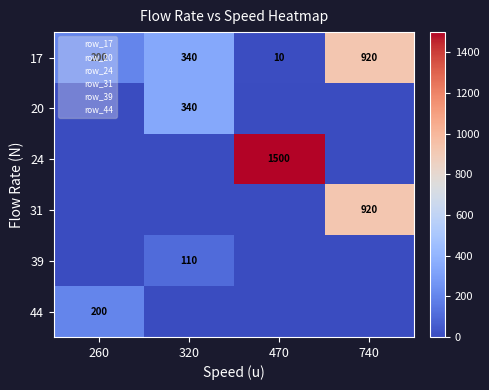

True or false: 31 has a value of 616 at 740.

False